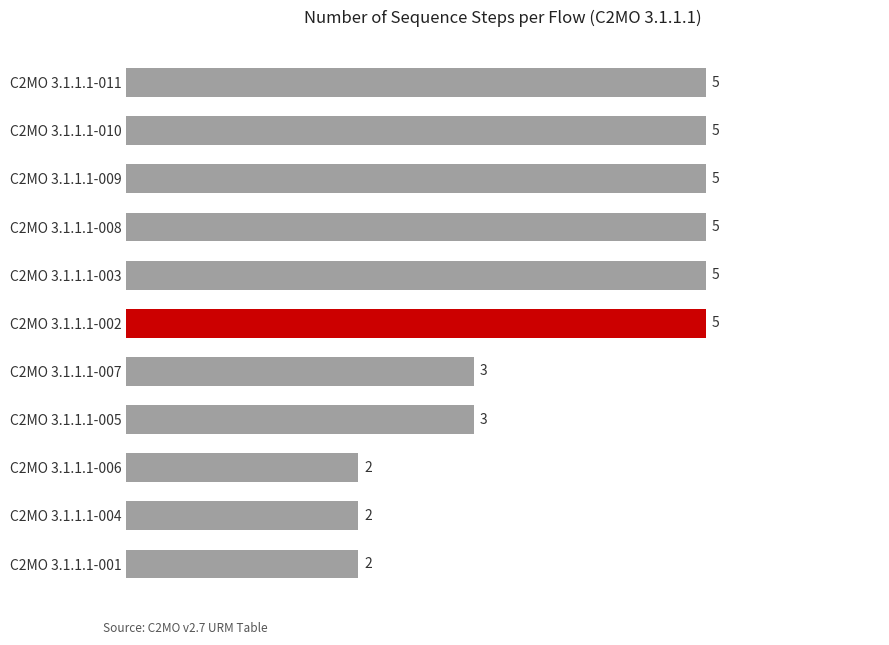

What is the average value?

4